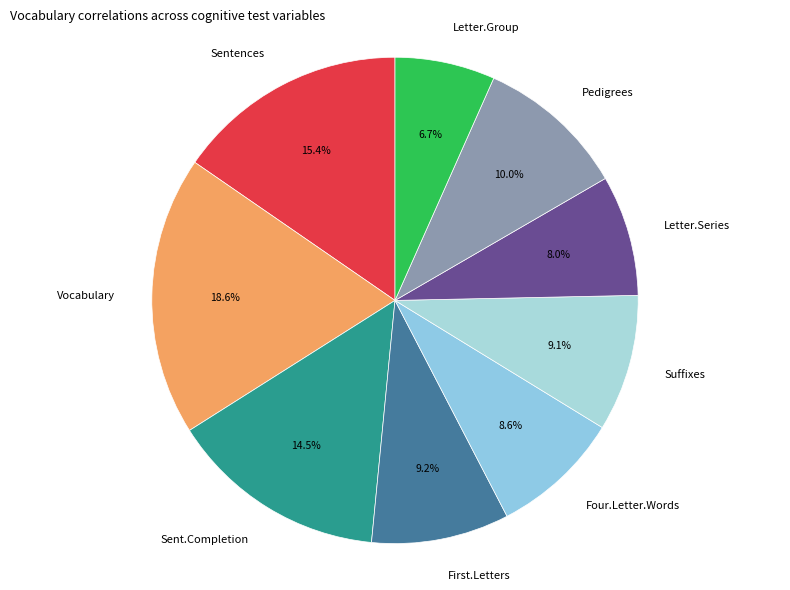

To the nearest percent, what percentage of the pie is Four.Letter.Words?

9%